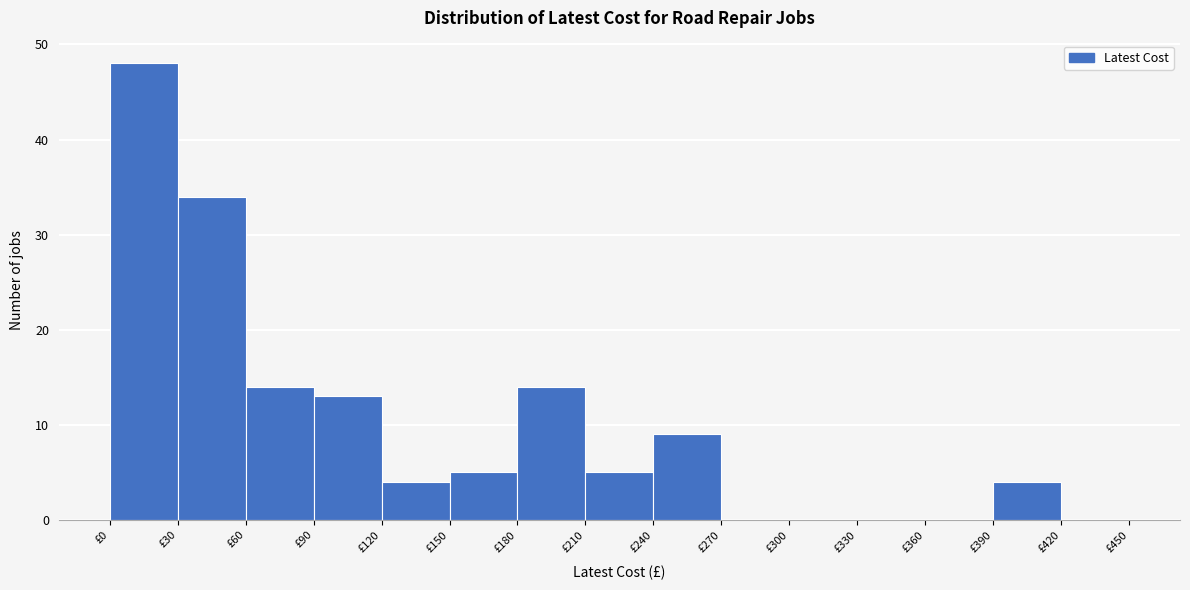

Over which range of the x-axis is the bar tallest?

0 to 30